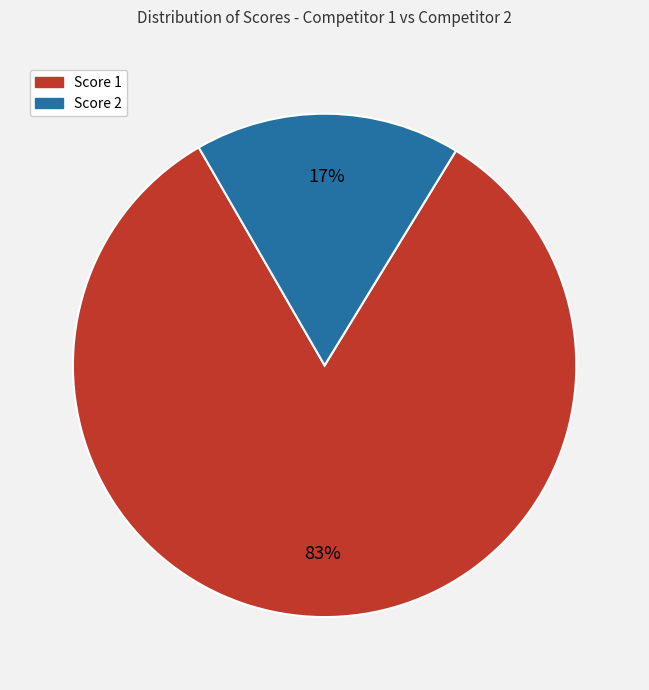

To the nearest percent, what is the average slice percentage?

50%